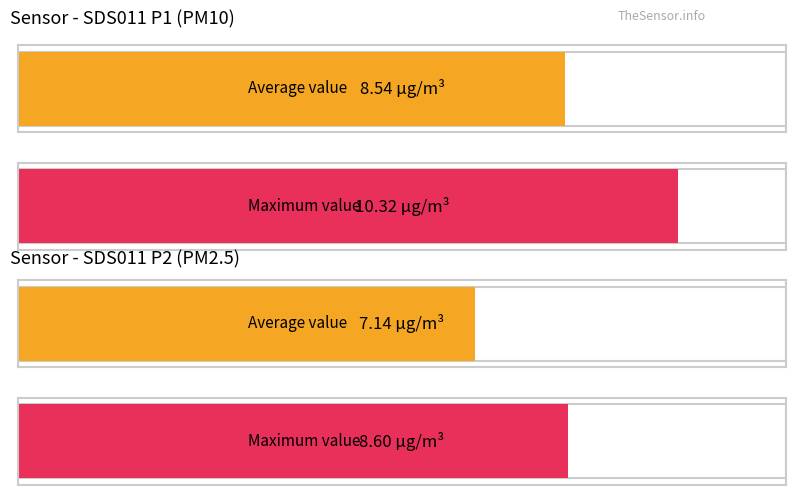

How many series are shown in this chart?

2